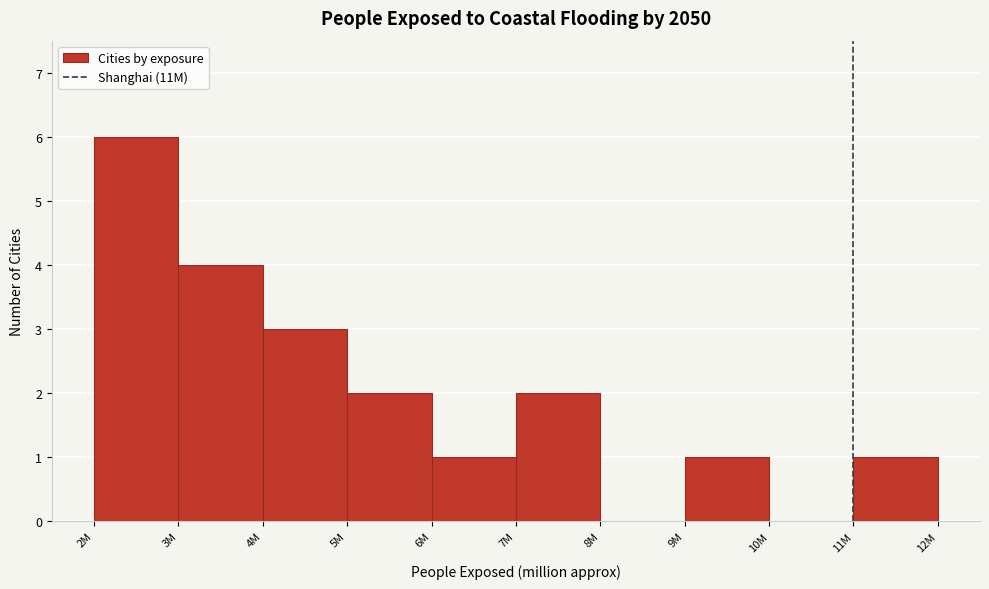

Reading left to right, transcribe all the data shown in this chart.

2M=6	3M=4	4M=3	5M=2	6M=1	7M=2	8M=0	9M=1	10M=0	11M=1